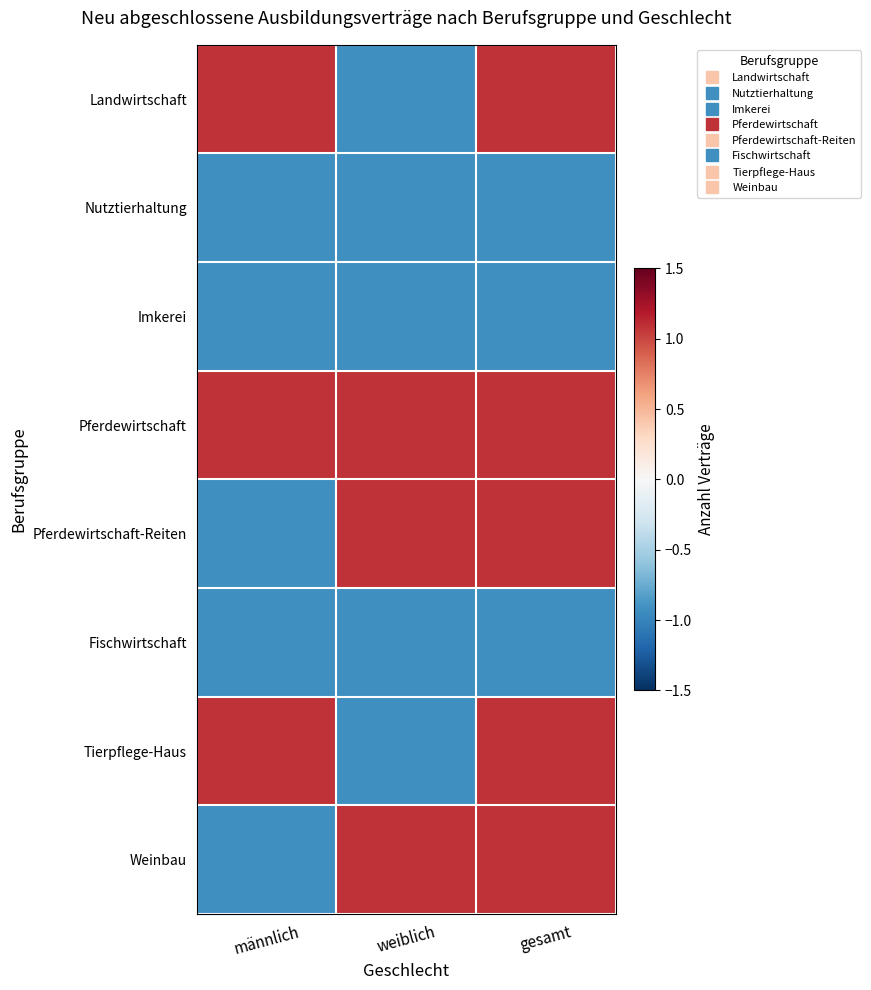

What is the spread (max minus min) of values at gesamt?

2.0